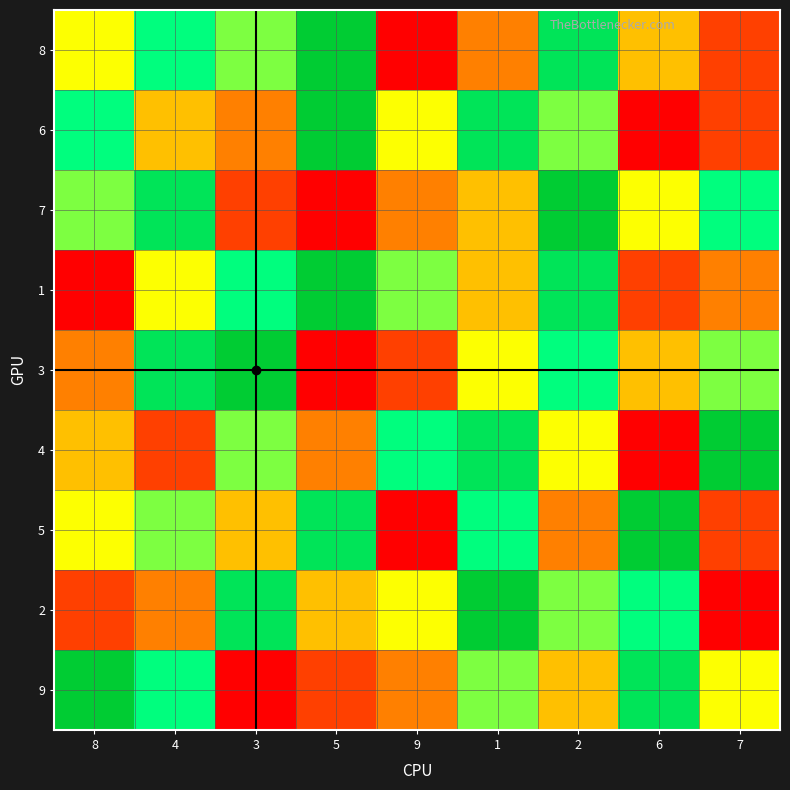

Which has a higher value, 2 or 1?

2